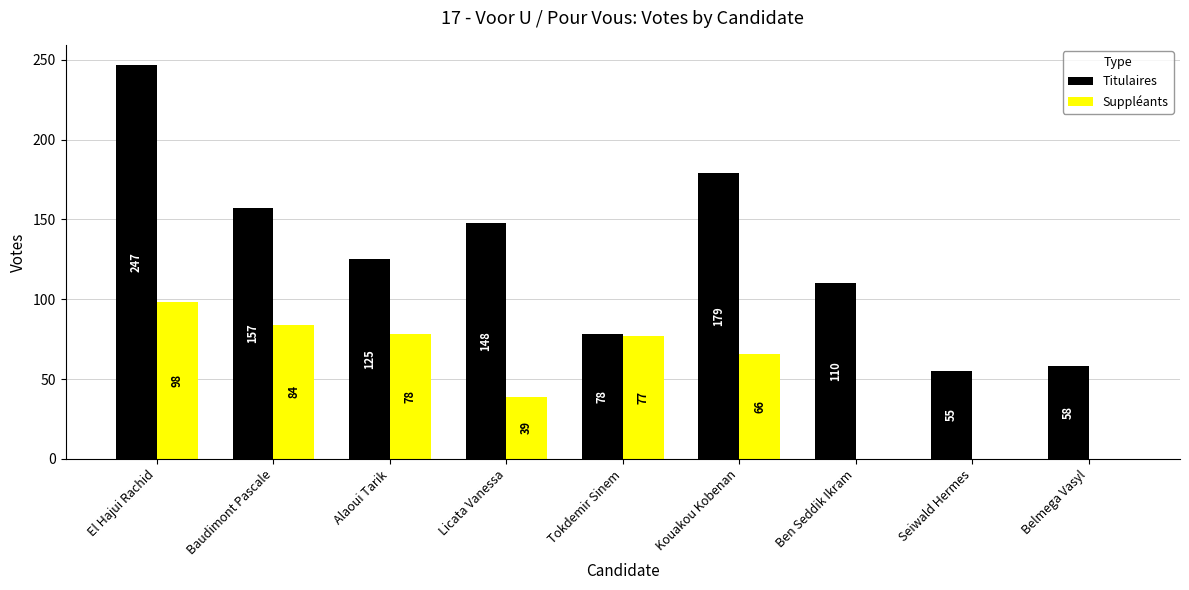

Reading left to right, list all the values displayed in this chart.

Titulaires: 247	157	125	148	78	179	110	55	58
Suppléants: 98	84	78	39	77	66	0	0	0